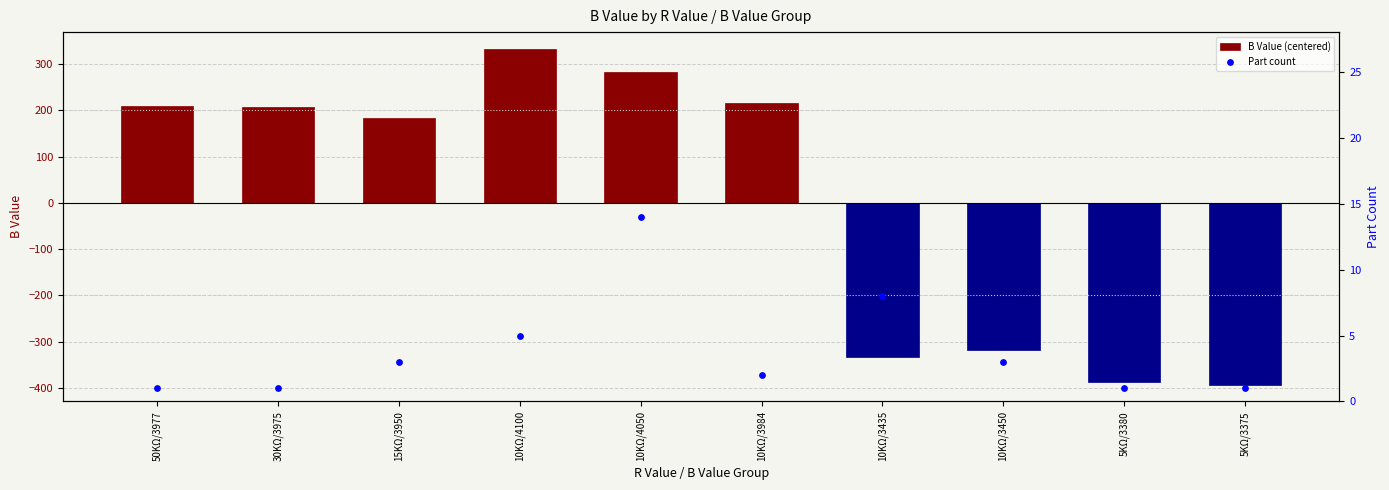

Which series reaches the maximum Y coordinate?

B Value (centered)